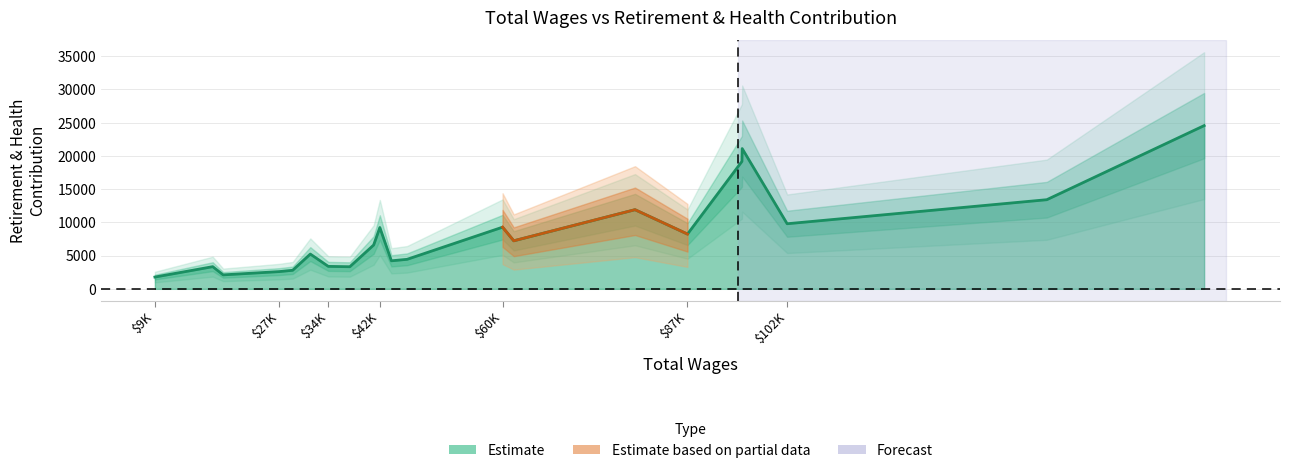

What is the minimum value shown in the chart?

1771